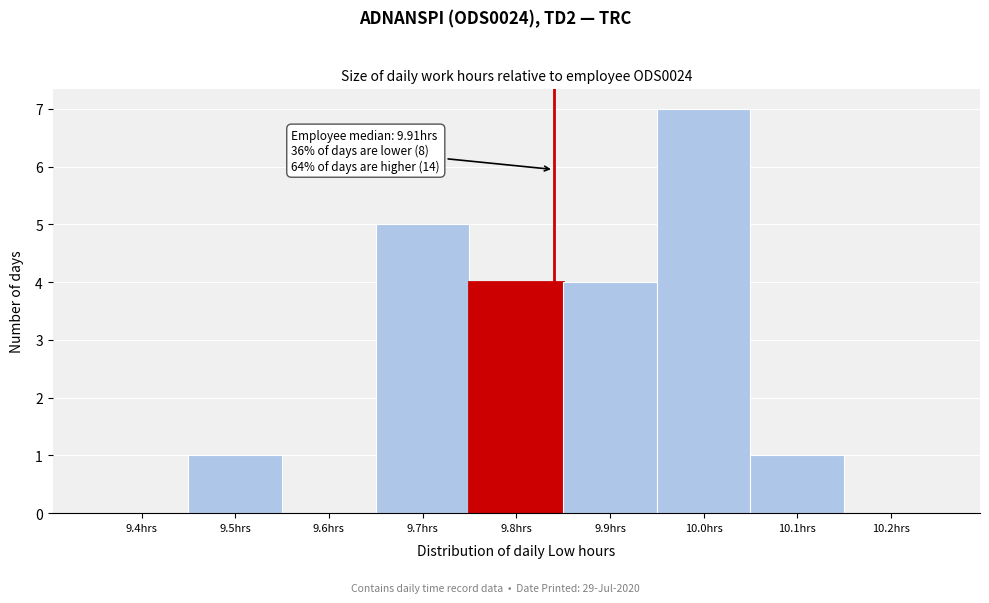

Reading right to left, what are all the values shown in this chart?

10.2hrs=0	10.1hrs=1	10.0hrs=7	9.9hrs=4	9.8hrs=4	9.7hrs=5	9.6hrs=0	9.5hrs=1	9.4hrs=0